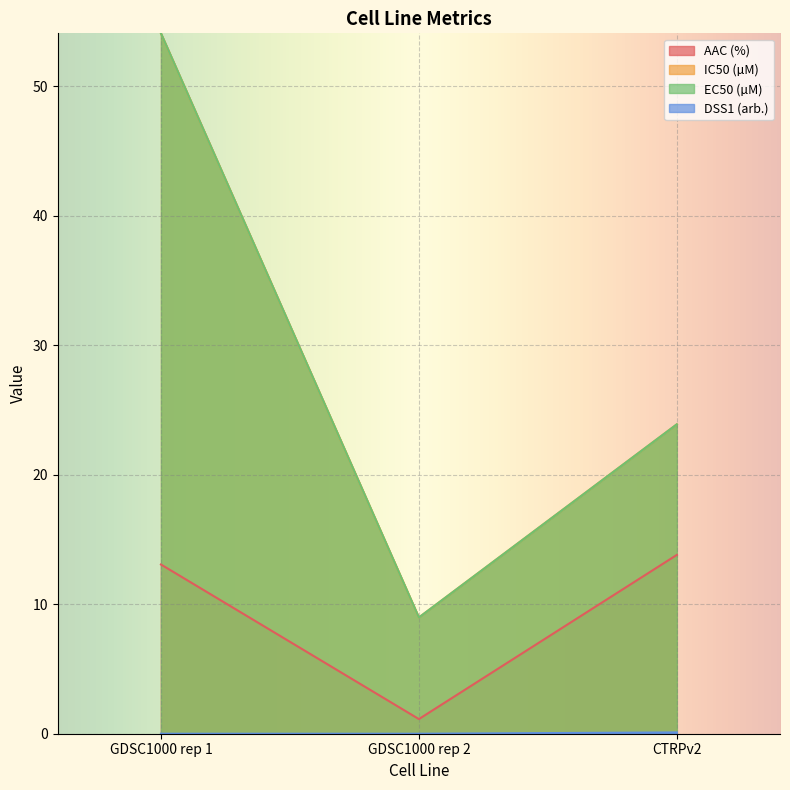

What is the value of the IC50 (µM) point at the 1st from the left?

54.1